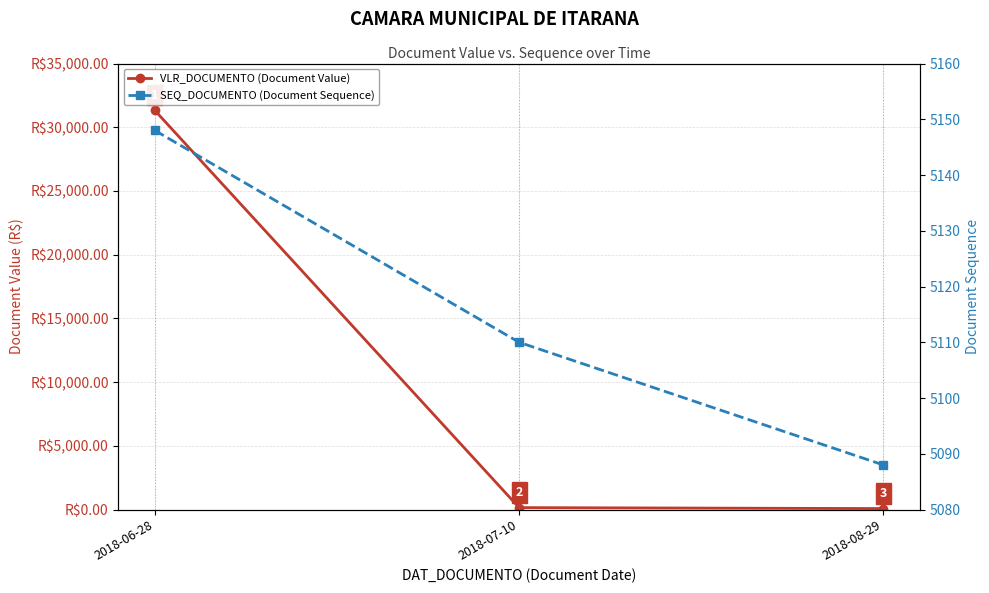

Reading left to right, extract all data points from this chart.

VLR_DOCUMENTO (Document Value): 31319.1	150.0	75.0
SEQ_DOCUMENTO (Document Sequence): 5148.0	5110.0	5088.0